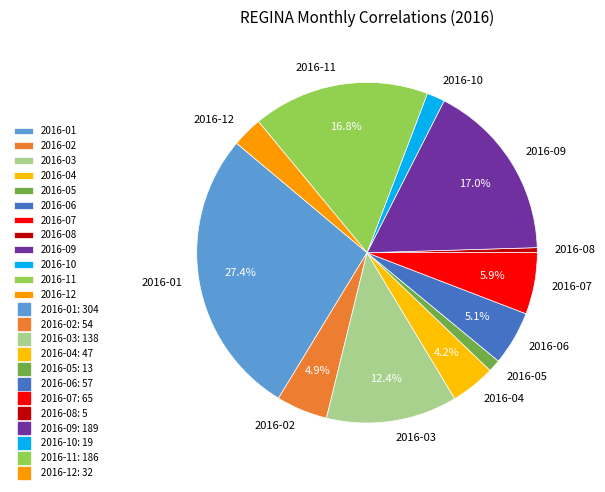

How much of the chart is everything except 2016-06?

94.9%